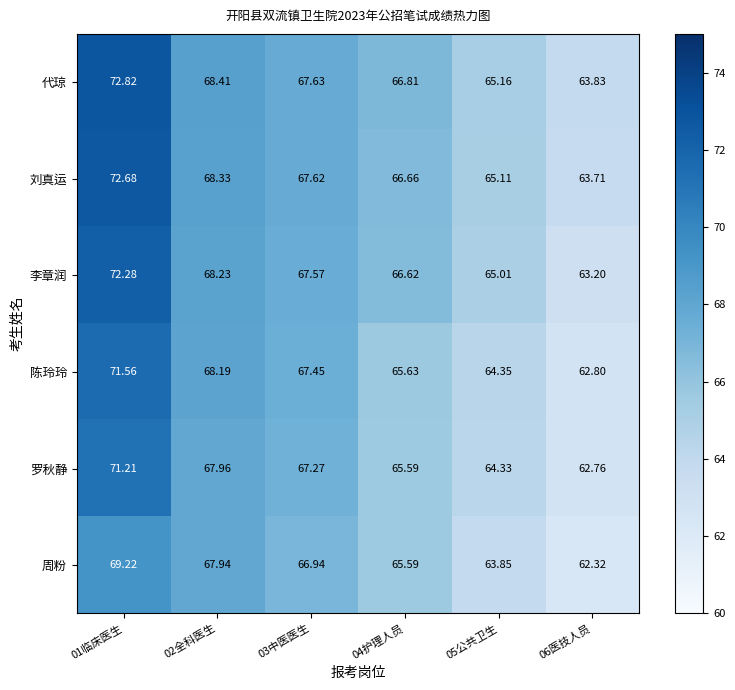

Which series has the largest range (max minus min)?

李章润